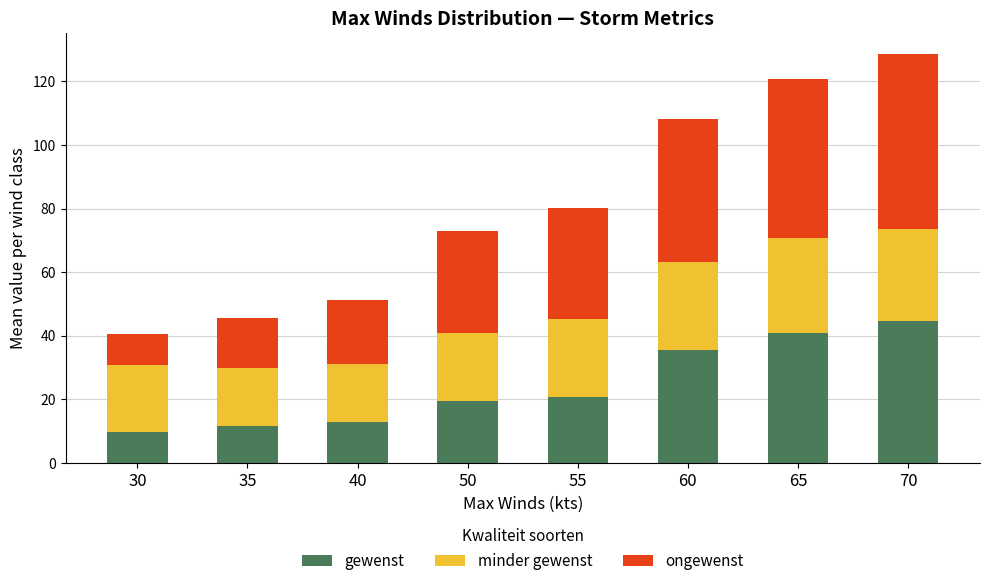

Read the gewenst value at 70.

44.7